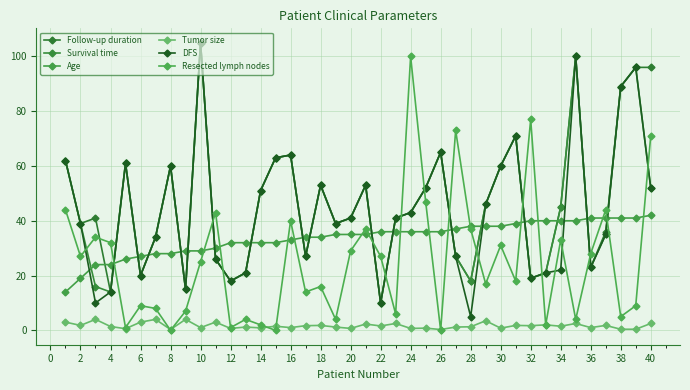

Reading right to left, transcribe all the data shown in this chart.

Follow-up duration: 96.0	96.0	89.0	36.0	23.0	100.0	45.0	21.0	19.0	71.0	60.0	46.0	18.0	27.0	65.0	52.0	43.0	41.0	10.0	53.0	41.0	39.0	53.0	27.0	64.0	63.0	51.0	21.0	18.0	26.0	105.0	15.0	60.0	34.0	20.0	61.0	14.0	41.0	39.0	62.0
Survival time: 52.0	96.0	89.0	35.0	23.0	100.0	45.0	21.0	19.0	71.0	60.0	46.0	18.0	27.0	65.0	52.0	43.0	41.0	10.0	53.0	41.0	39.0	53.0	27.0	64.0	63.0	51.0	21.0	18.0	26.0	105.0	15.0	60.0	34.0	20.0	61.0	14.0	16.0	39.0	62.0
Age: 42.0	41.0	41.0	41.0	41.0	40.0	40.0	40.0	40.0	39.0	38.0	38.0	38.0	37.0	36.0	36.0	36.0	36.0	36.0	35.0	35.0	35.0	34.0	34.0	33.0	32.0	32.0	32.0	32.0	30.0	29.0	29.0	28.0	28.0	27.0	26.0	24.0	24.0	19.0	14.0
Tumor size: 2.5	0.4	0.4	1.8	1.0	2.5	1.5	2.0	1.7	1.8	0.8	3.5	1.3	1.2	0.3	0.8	0.7	2.5	1.6	2.3	0.7	1.2	1.8	1.7	1.0	1.5	0.9	1.2	0.7	3.0	1.0	4.0	0.3	4.0	3.0	0.6	1.4	4.0	1.8	3.0
DFS: 52.0	96.0	89.0	35.0	23.0	100.0	22.0	21.0	19.0	71.0	60.0	46.0	5.0	27.0	65.0	52.0	43.0	41.0	10.0	53.0	41.0	39.0	53.0	27.0	64.0	63.0	51.0	21.0	18.0	26.0	105.0	15.0	60.0	34.0	20.0	61.0	14.0	10.0	39.0	62.0
Resected lymph nodes: 71.0	9.0	5.0	44.0	28.0	4.0	33.0	2.0	77.0	18.0	31.0	17.0	37.0	73.0	0.0	47.0	100.0	6.0	27.0	37.0	29.0	4.0	16.0	14.0	40.0	0.0	2.0	4.0	1.0	43.0	25.0	7.0	0.0	8.0	9.0	1.0	32.0	34.0	27.0	44.0